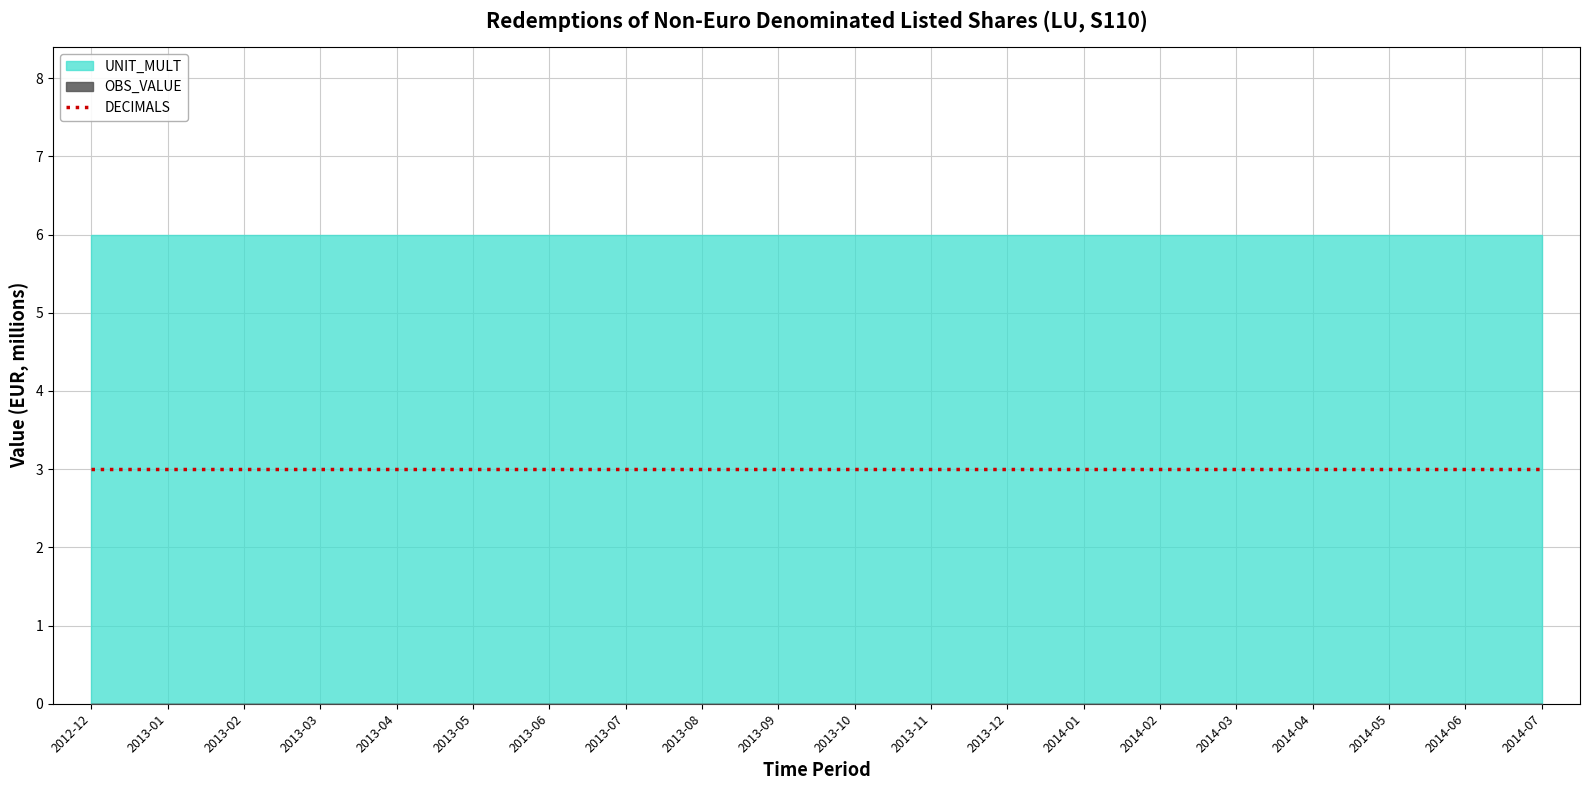

What is the difference between the highest and lowest values at 2013-11?

6